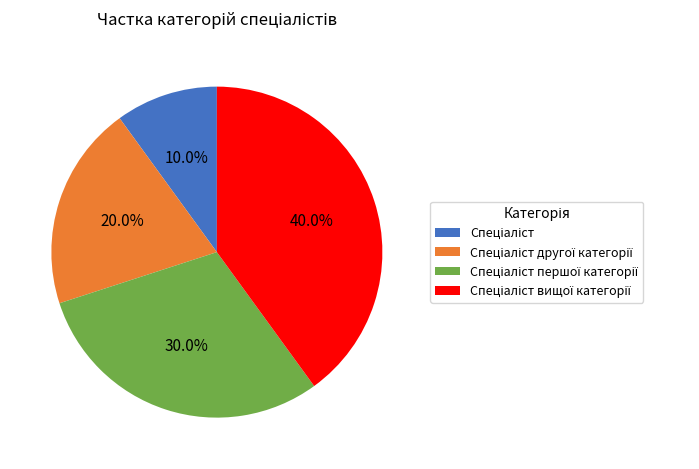

True or false: Спеціаліст вищої категорії accounts for 53% of the total.

False